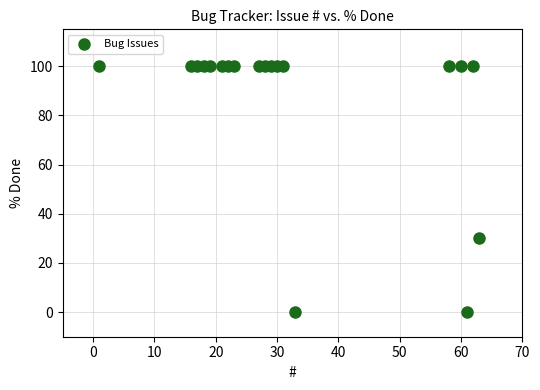

What Y value in the scatter plot is closest to 50?

30